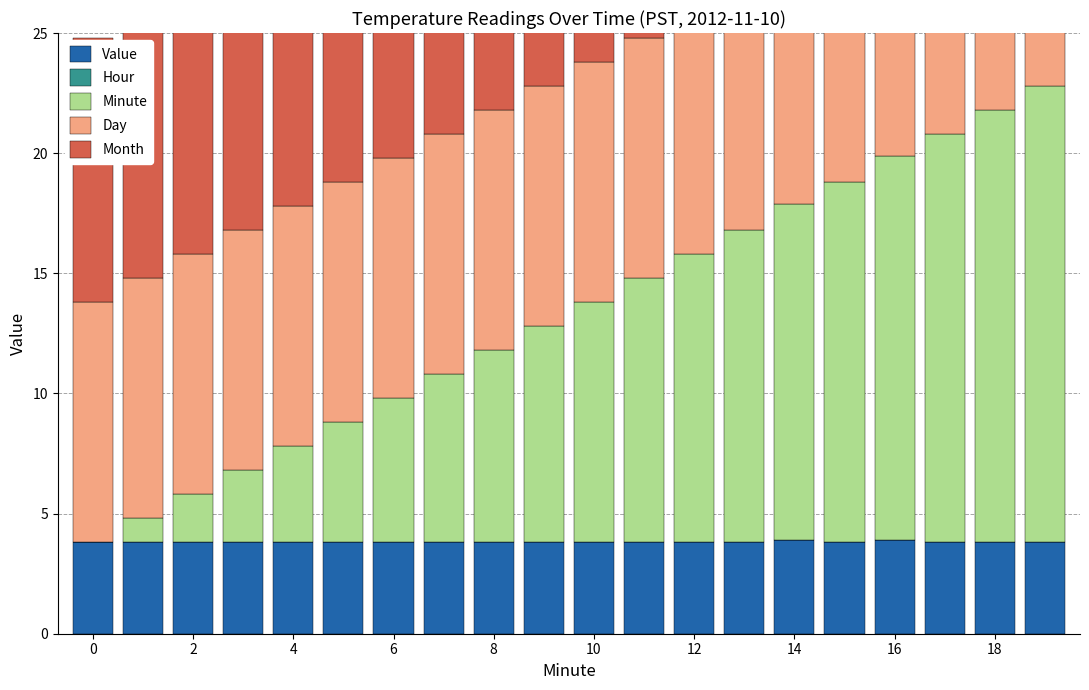

Which series changed the most between 6 and 14?

Minute